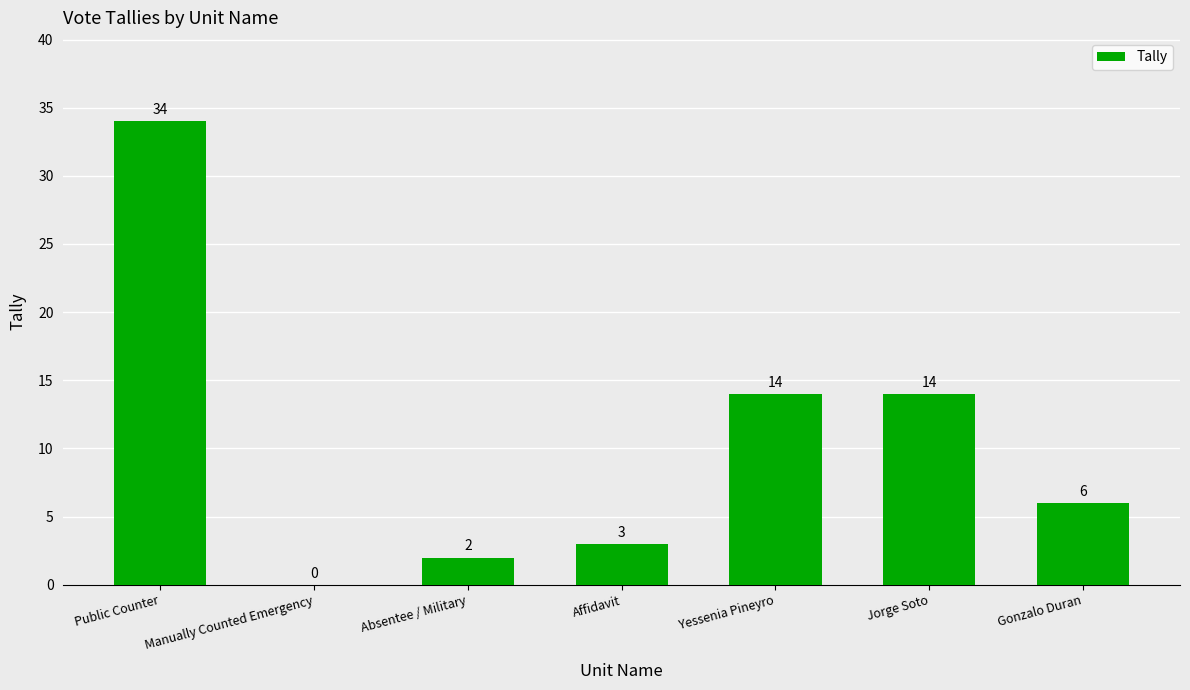

Where does the data first go above 6?

Public Counter